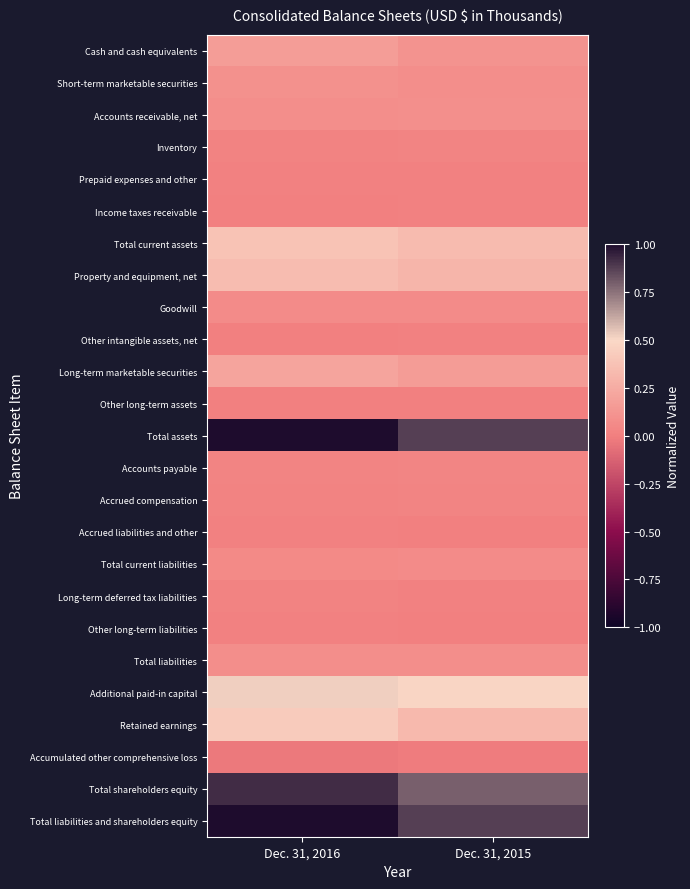

Which series has the largest total across all categories?

Total assets